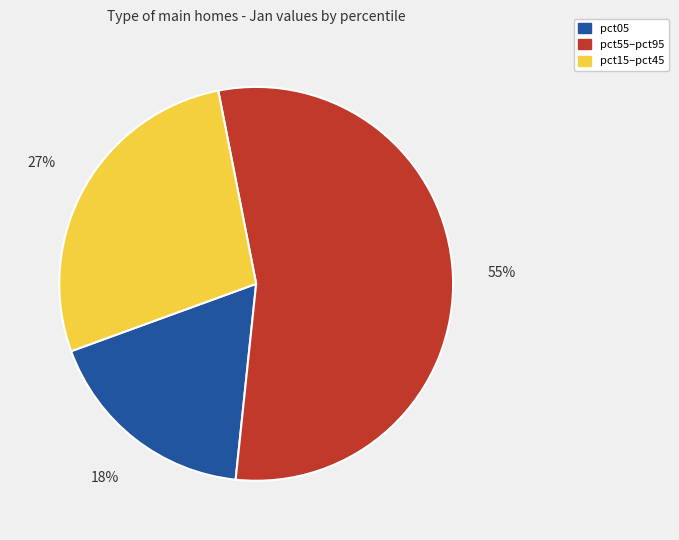

To the nearest percent, what is the difference between the largest and smallest slice percentages?

37%